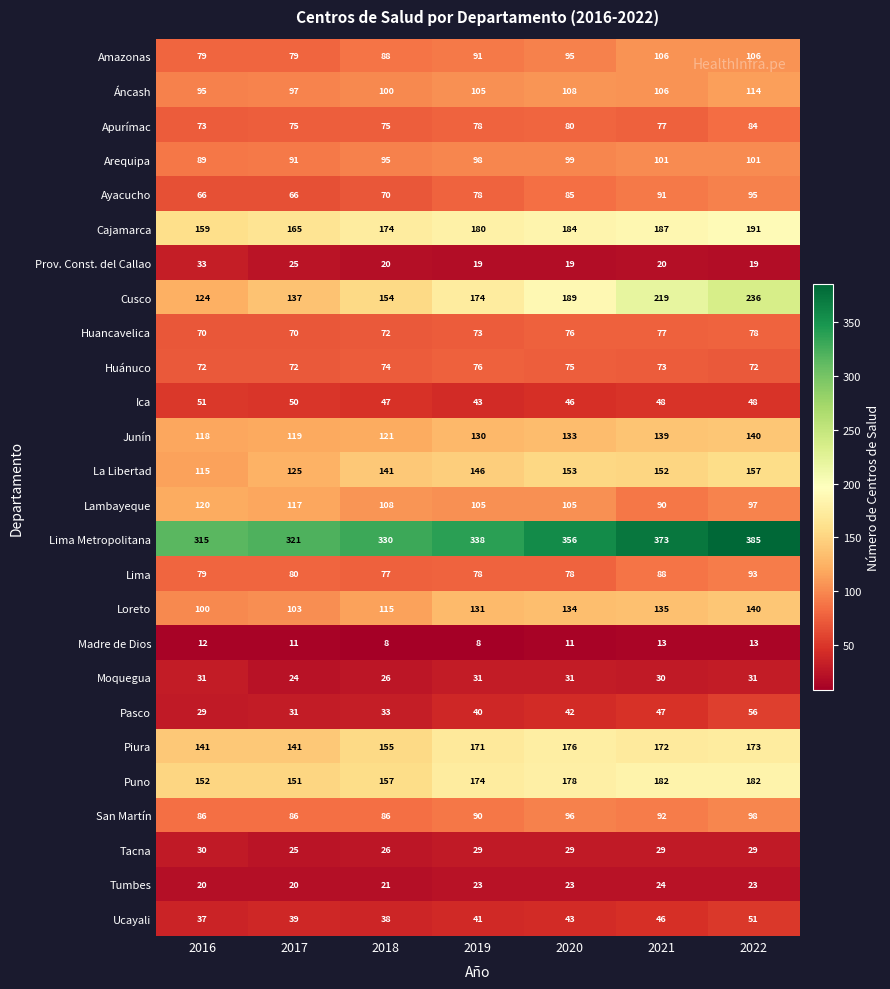

How many distinct data groups are displayed?

26